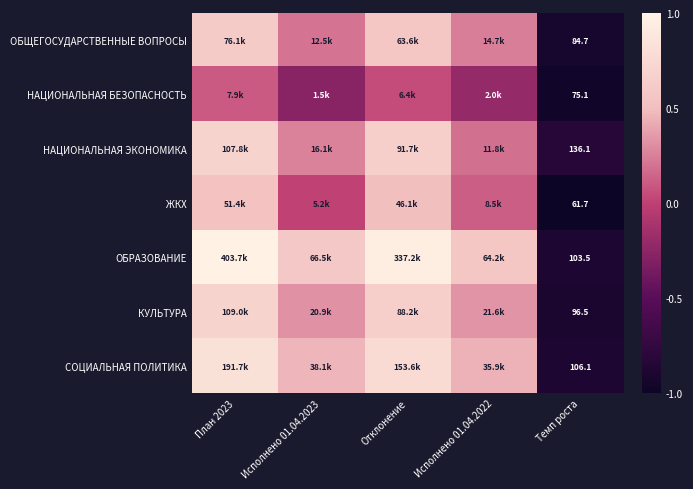

Count the number of data series in this chart.

7